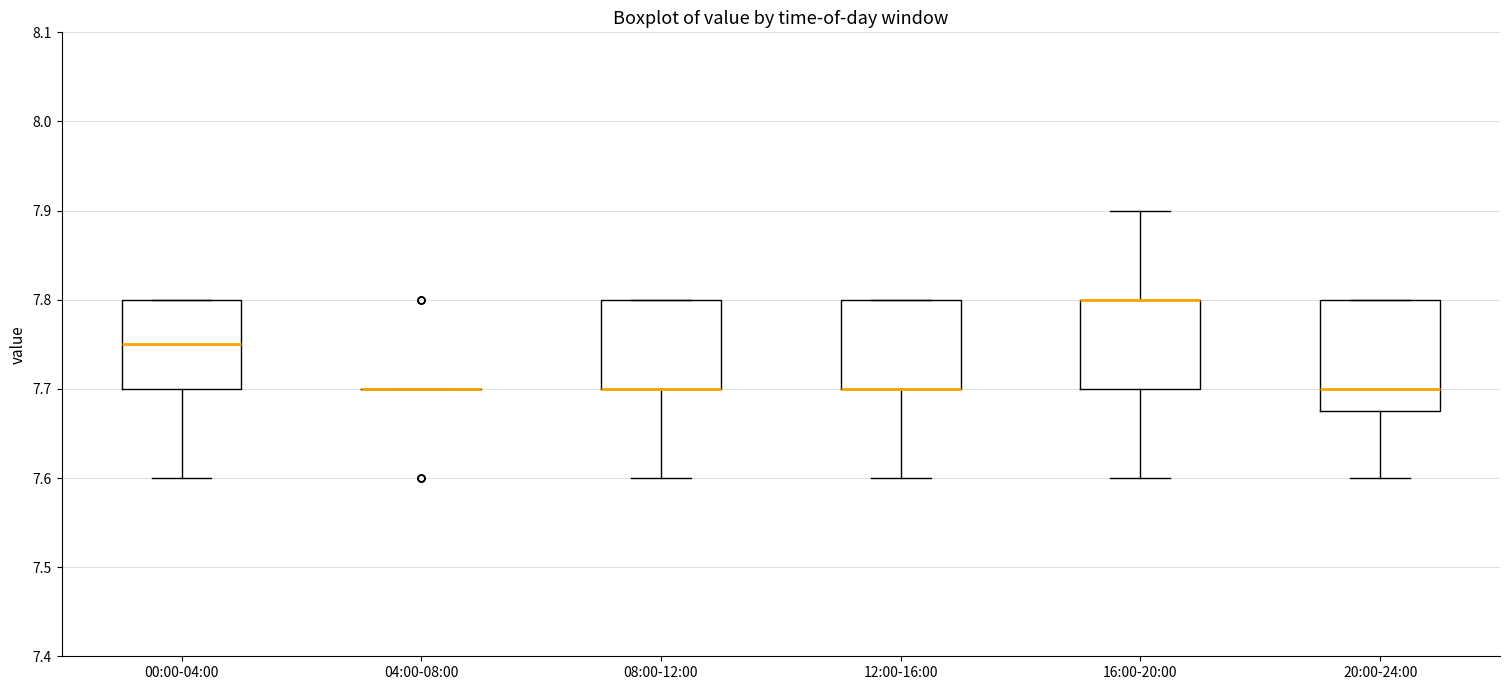

Reading left to right, read every box against the y-axis: the position of its median line, the range the box covers, and the ends of its whiskers. The values are not printed on the chart, so give them approximately, as read against the axis.

00:00-04:00: median 7.75, box 7.70 to 7.80, whiskers 7.60 to 7.80
04:00-08:00: box collapsed to a line at 7.70, whiskers 7.70 to 7.70
08:00-12:00: median 7.70 (drawn on the box's lower edge), box 7.70 to 7.80, whiskers 7.60 to 7.80
12:00-16:00: median 7.70 (drawn on the box's lower edge), box 7.70 to 7.80, whiskers 7.60 to 7.80
16:00-20:00: median 7.80 (drawn on the box's upper edge), box 7.70 to 7.80, whiskers 7.60 to 7.90
20:00-24:00: median 7.70, box 7.68 to 7.80, whiskers 7.60 to 7.80